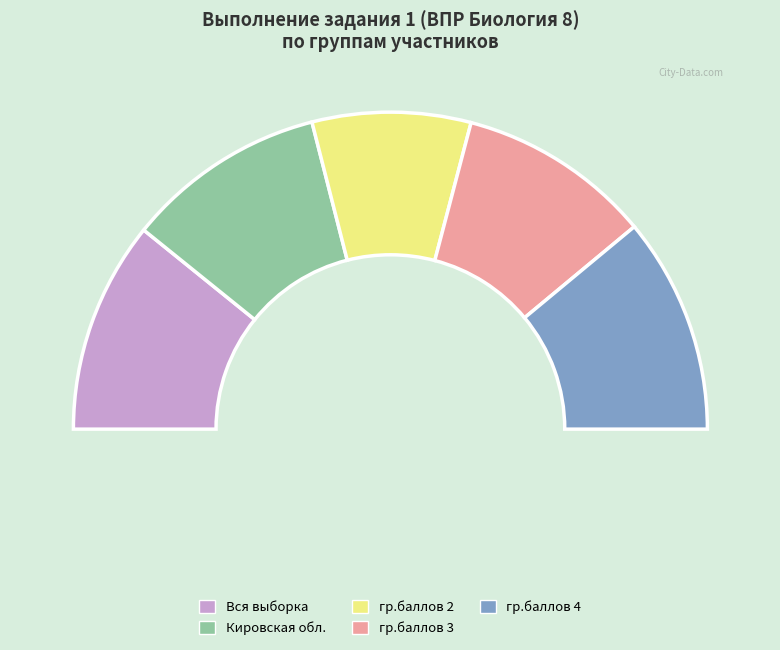

What is the change in value from гр.баллов 3 to гр.баллов 4?

+9.0